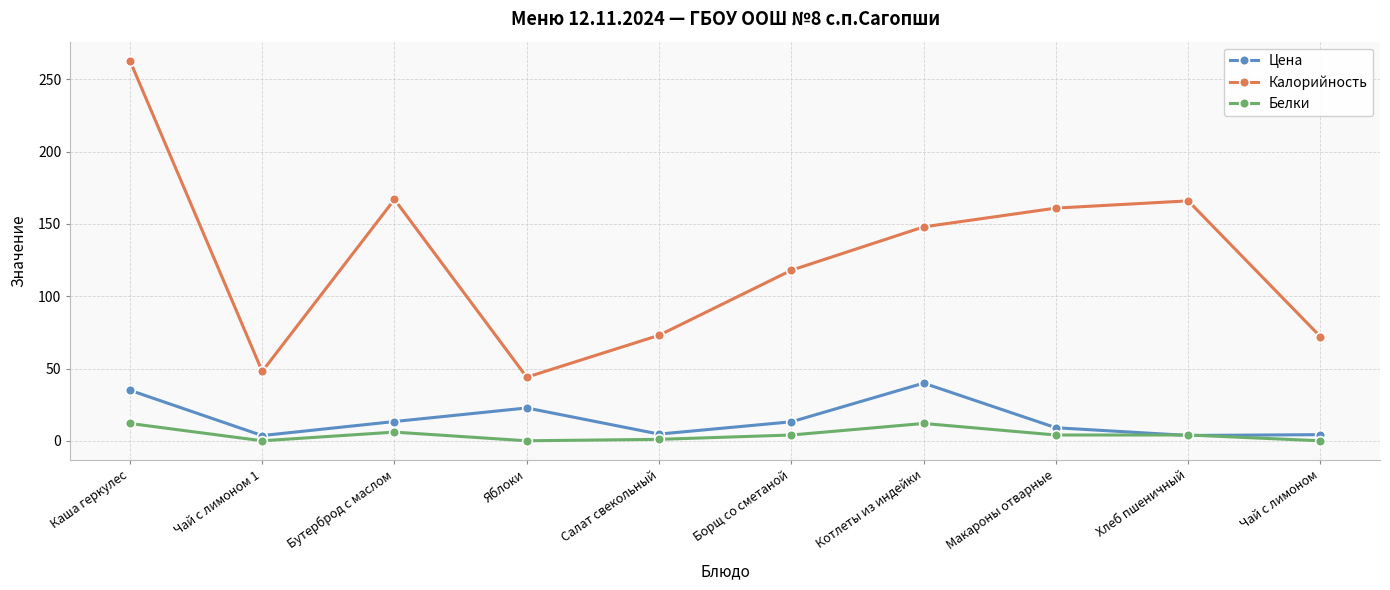

What position from the right is Каша геркулес?

10